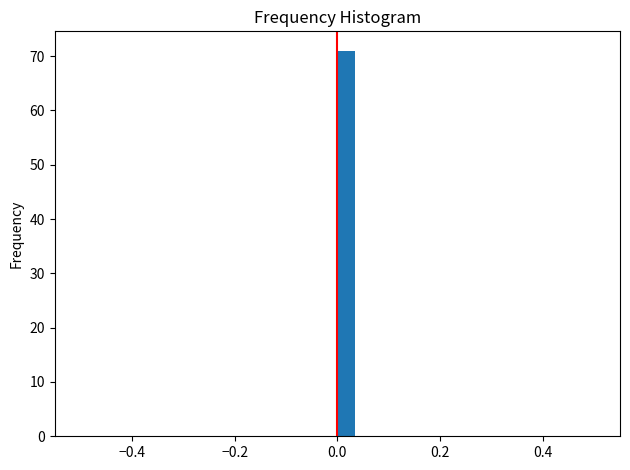

Read against the x-axis, roughly where is the centre of the tallest bar?

0.02